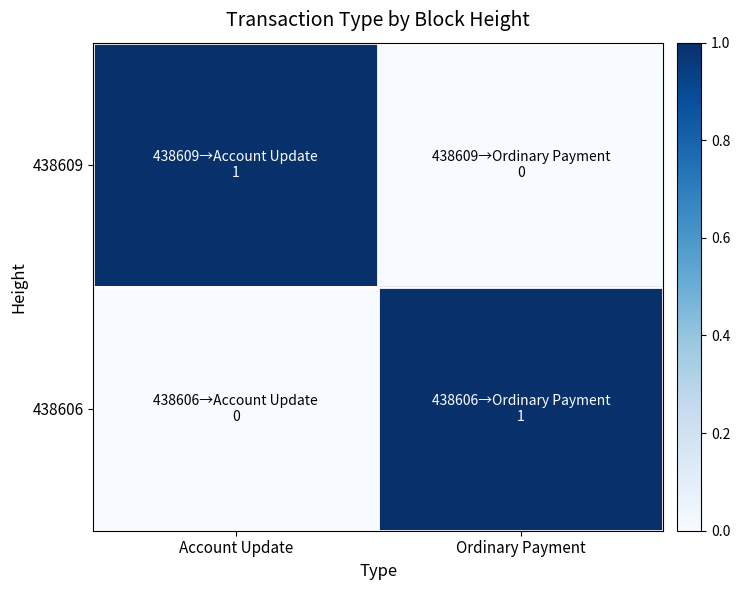

Reading right to left, what are all the values shown in this chart?

438609: Ordinary Payment=0	Account Update=1
438606: Ordinary Payment=1	Account Update=0